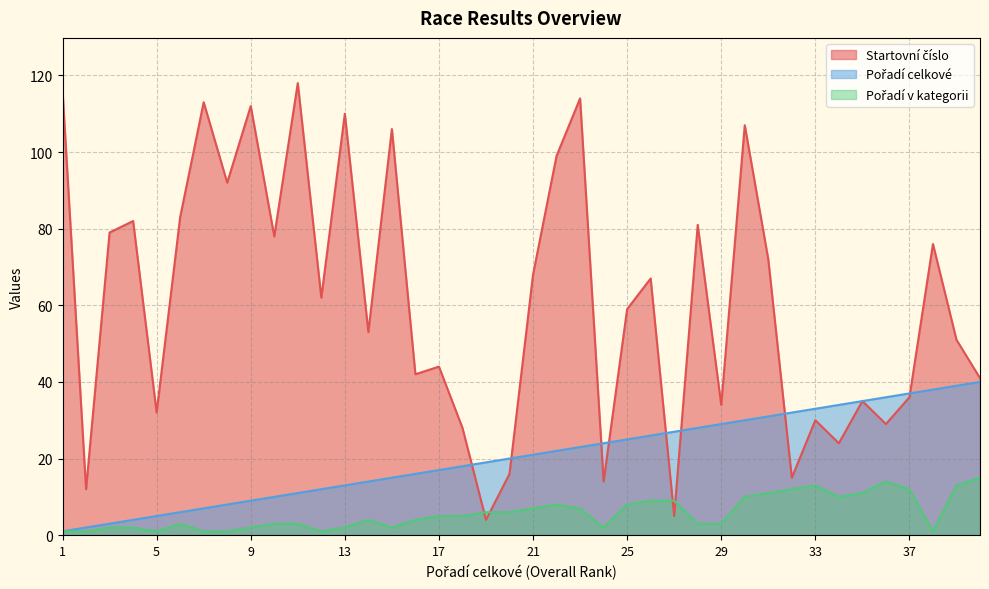

Reading left to right, list all the values displayed in this chart.

Startovní číslo: 116	12	79	82	32	83	113	92	112	78	118	62	110	53	106	42	44	28	4	16	68	99	114	14	59	67	5	81	34	107	72	15	30	24	35	29	36	76	51	41
Pořadí celkové: 1	2	3	4	5	6	7	8	9	10	11	12	13	14	15	16	17	18	19	20	21	22	23	24	25	26	27	28	29	30	31	32	33	34	35	36	37	38	39	40
Pořadí v kategorii: 1	1	2	2	1	3	1	1	2	3	3	1	2	4	2	4	5	5	6	6	7	8	7	2	8	9	9	3	3	10	11	12	13	10	11	14	12	1	13	15